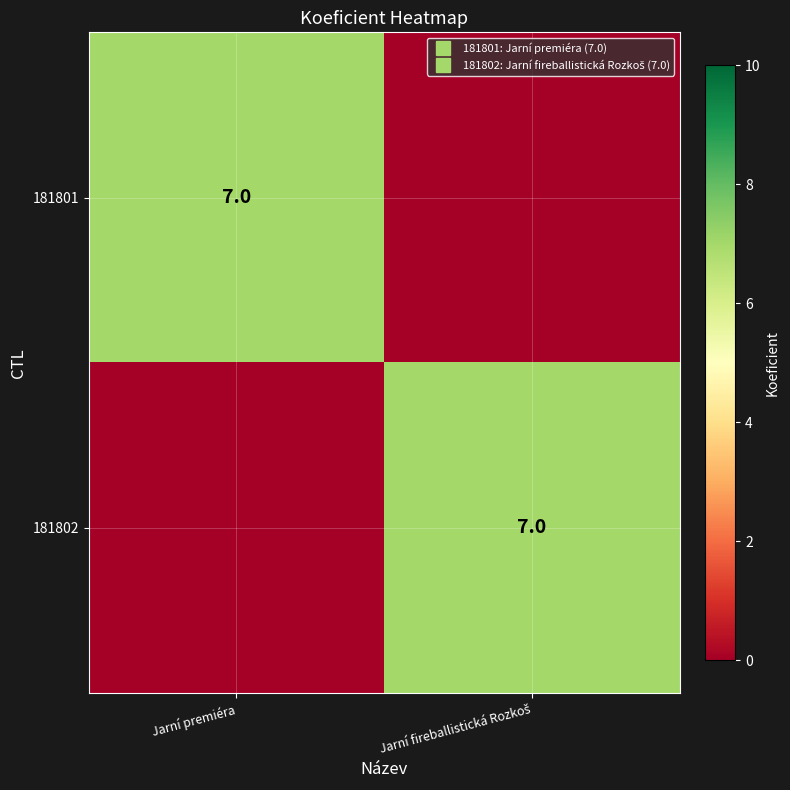

Which series has the largest total across all categories?

181801